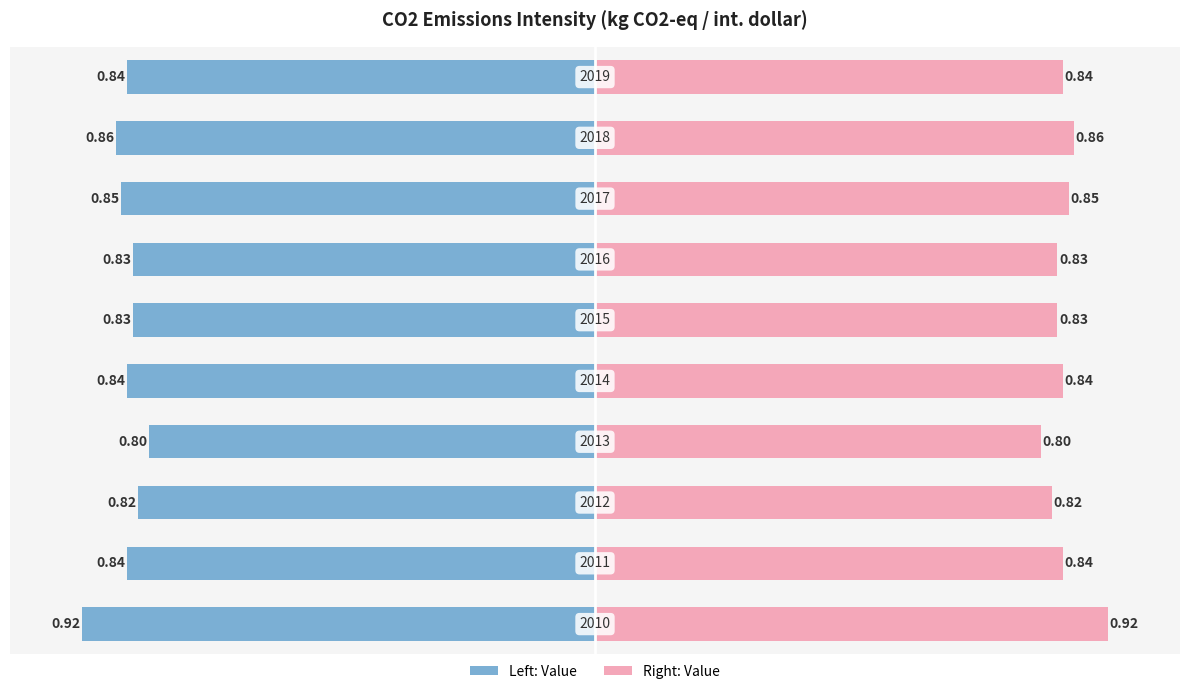

What is the value of the Value (right) bar at the 8th from the left?

0.8